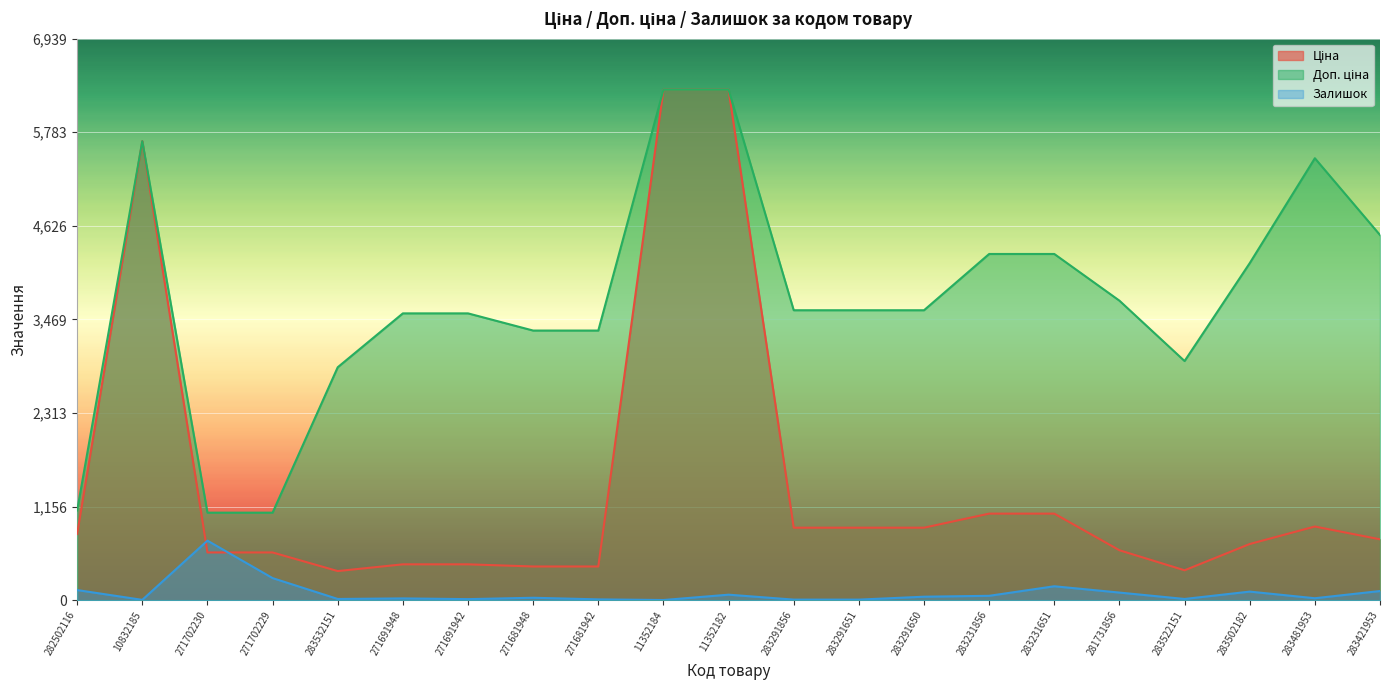

How many interior local valleys does the Залишок series have?

6